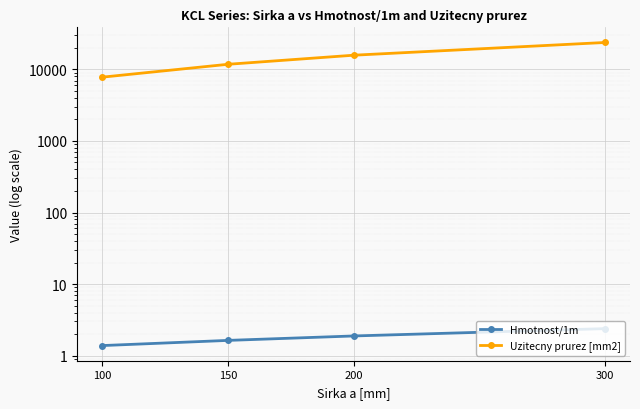

Which category has the highest value in the Uzitecny prurez [mm2] series?

300